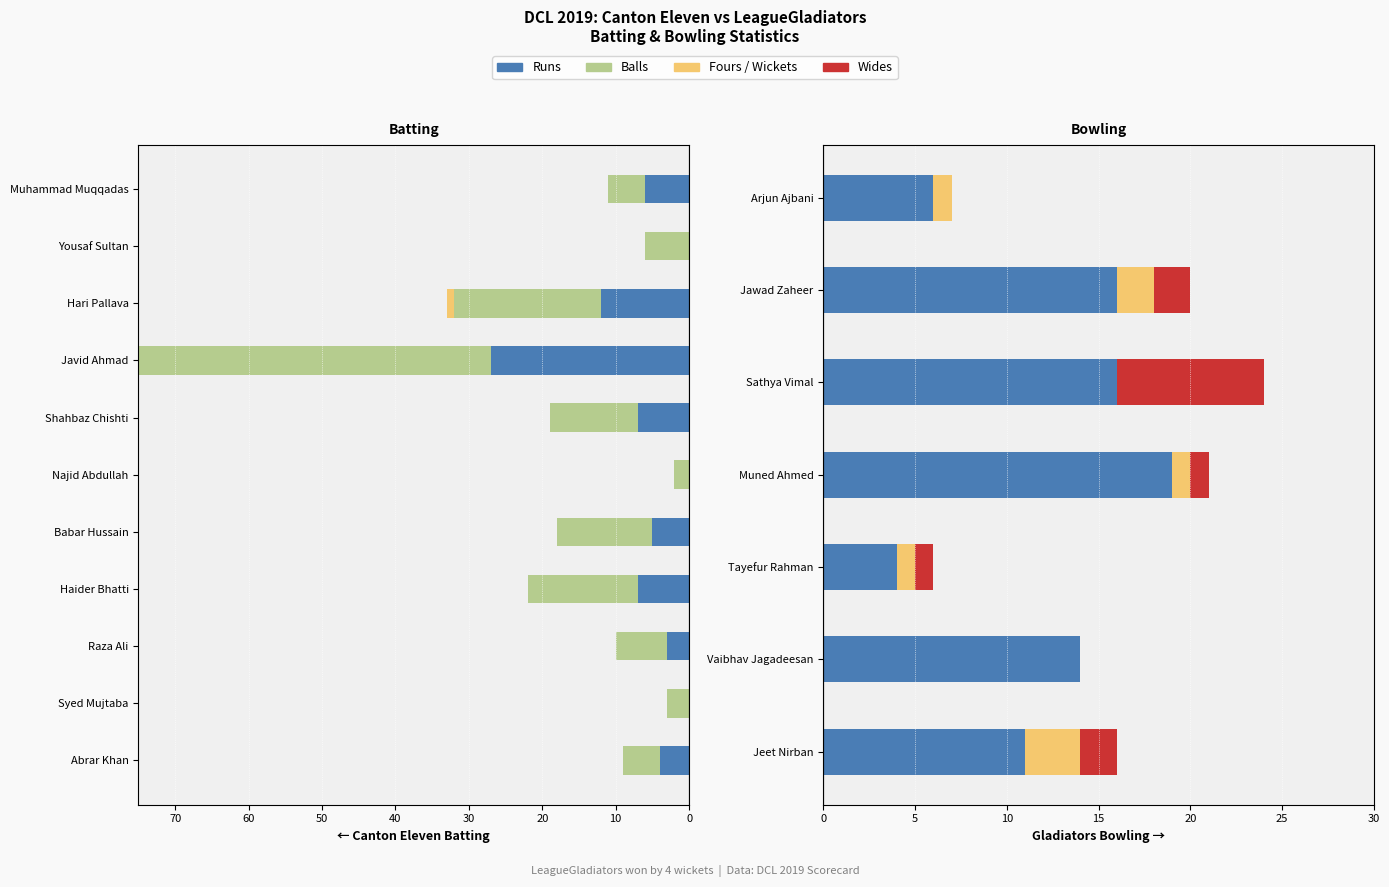

Reading left to right, extract all data points from this chart.

Runs: Abrar Khan=-4	Syed Mujtaba=0	Raza Ali=-3	Haider Bhatti=-7	Babar Hussain=-5	Najid Abdullah=0	Shahbaz Chishti=-7	Javid Ahmad=-27	Hari Pallava=-12	Yousaf Sultan=0	Muhammad Muqqadas=-6
Balls: Abrar Khan=-5	Syed Mujtaba=-3	Raza Ali=-7	Haider Bhatti=-15	Babar Hussain=-13	Najid Abdullah=-2	Shahbaz Chishti=-12	Javid Ahmad=-63	Hari Pallava=-20	Yousaf Sultan=-6	Muhammad Muqqadas=-5
Fours: Abrar Khan=0	Syed Mujtaba=0	Raza Ali=0	Haider Bhatti=0	Babar Hussain=0	Najid Abdullah=0	Shahbaz Chishti=0	Javid Ahmad=0	Hari Pallava=-1	Yousaf Sultan=0	Muhammad Muqqadas=0